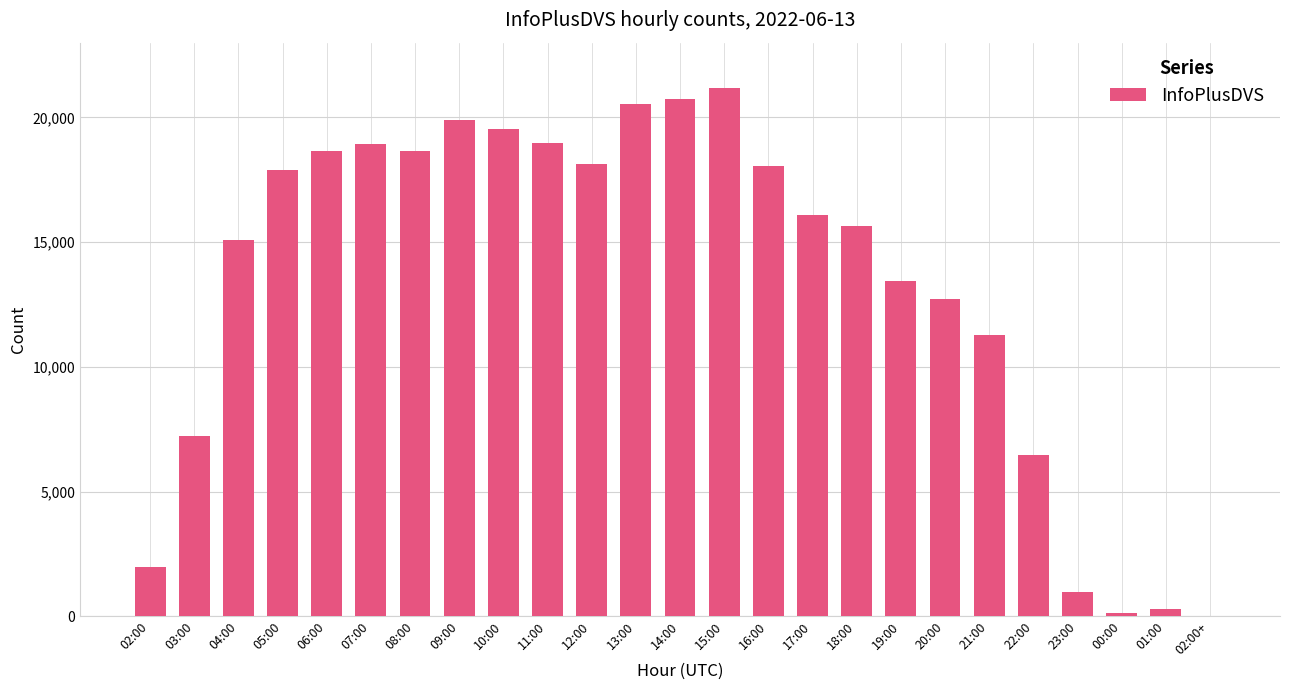

True or false: the data shows 6995 at 11:00.

False